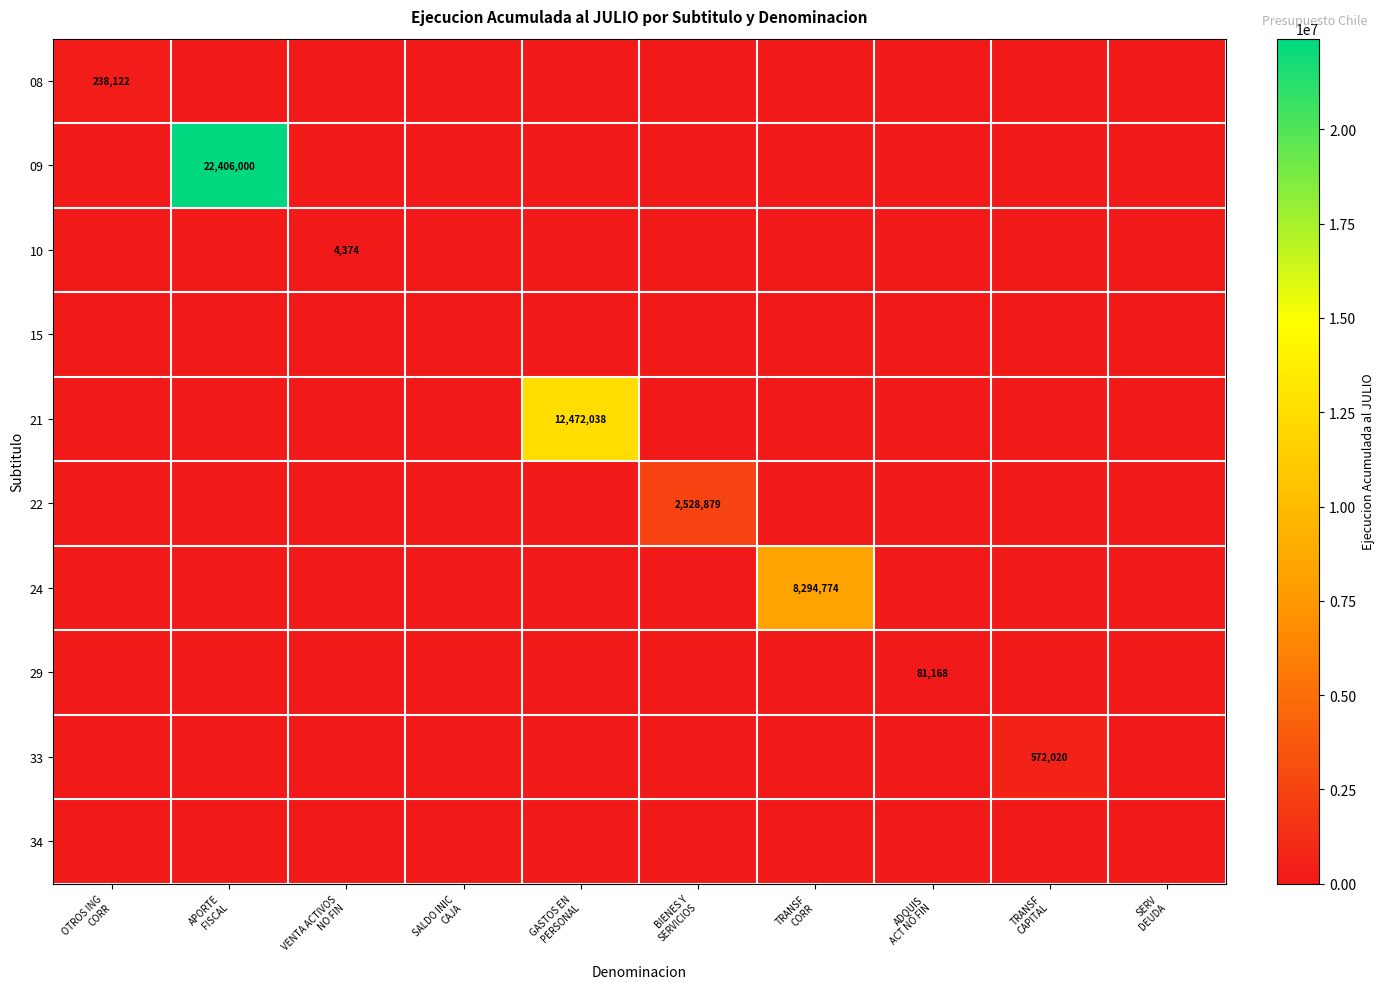

How many values in 24 are above zero?

1